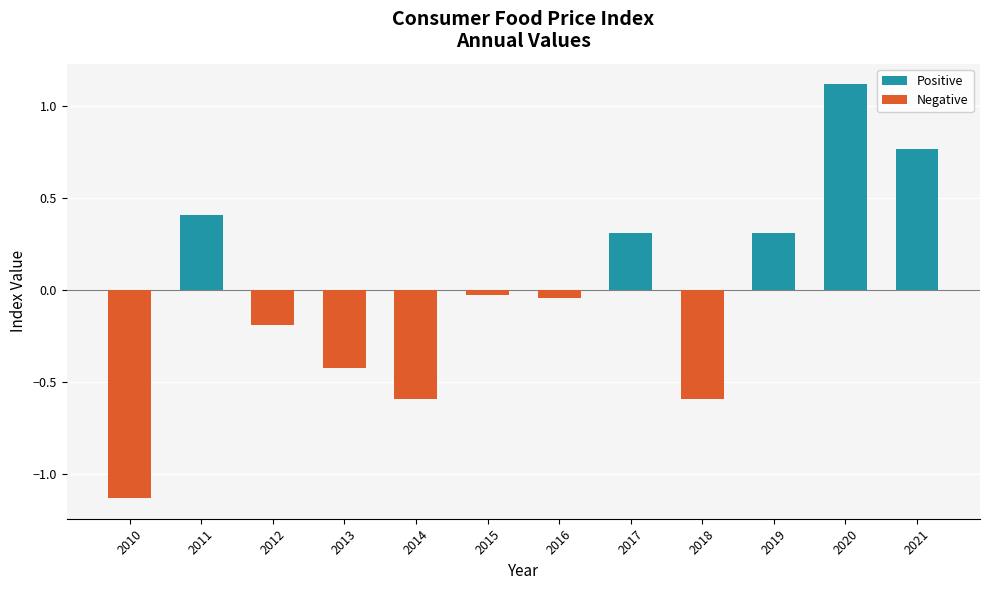

At which category does the chart reach its minimum across all series?

2010